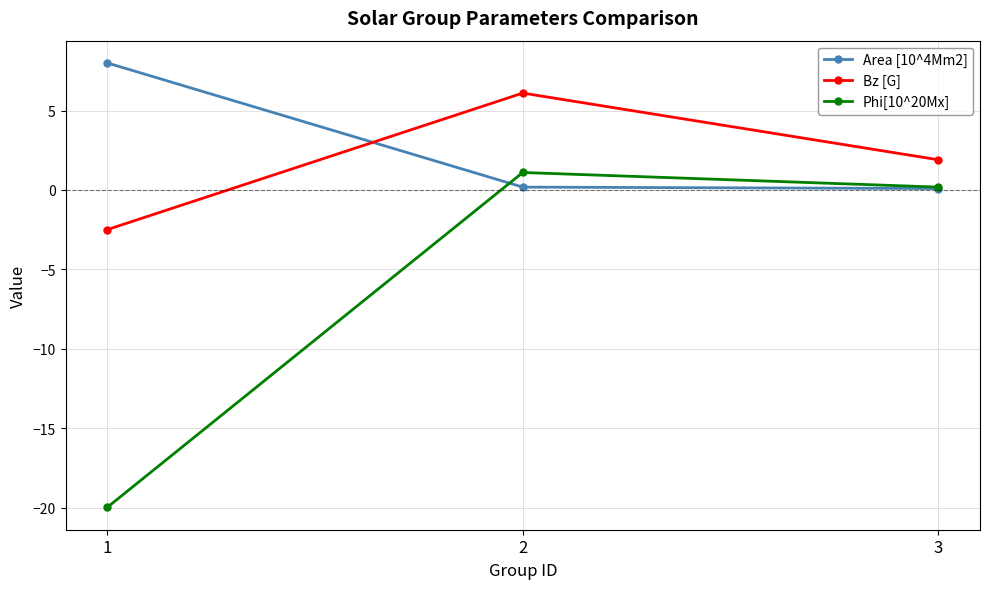

What is the sum of all Area [10^4Mm2] values?

8.3